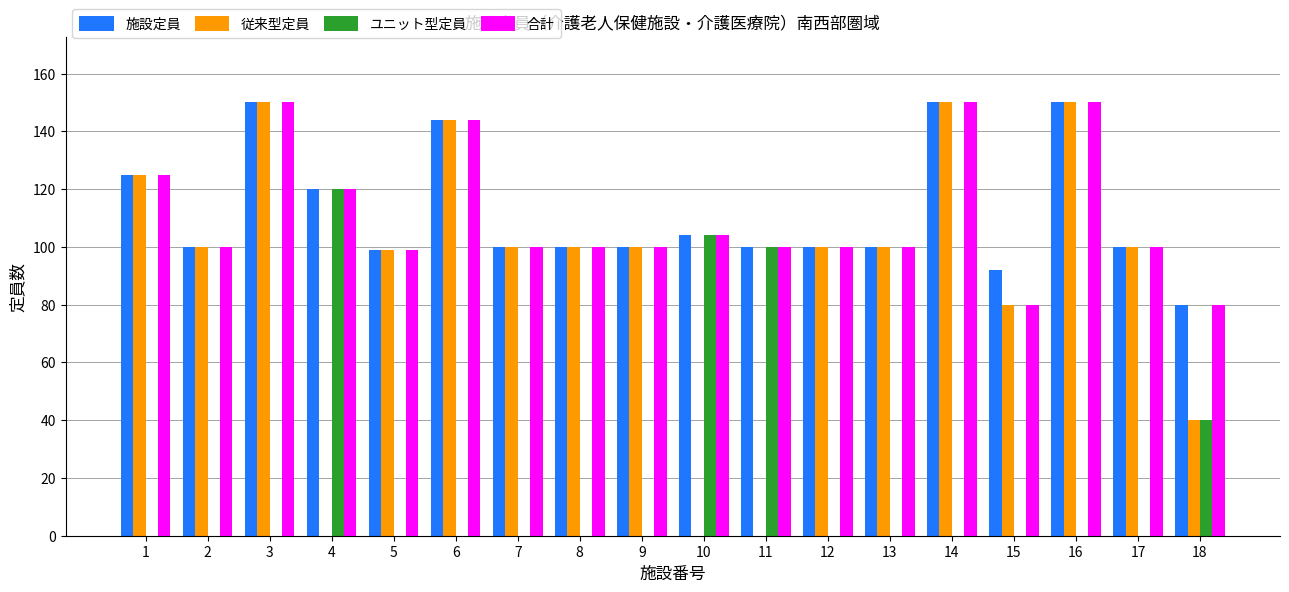

Does the chart contain stacked bars?

No